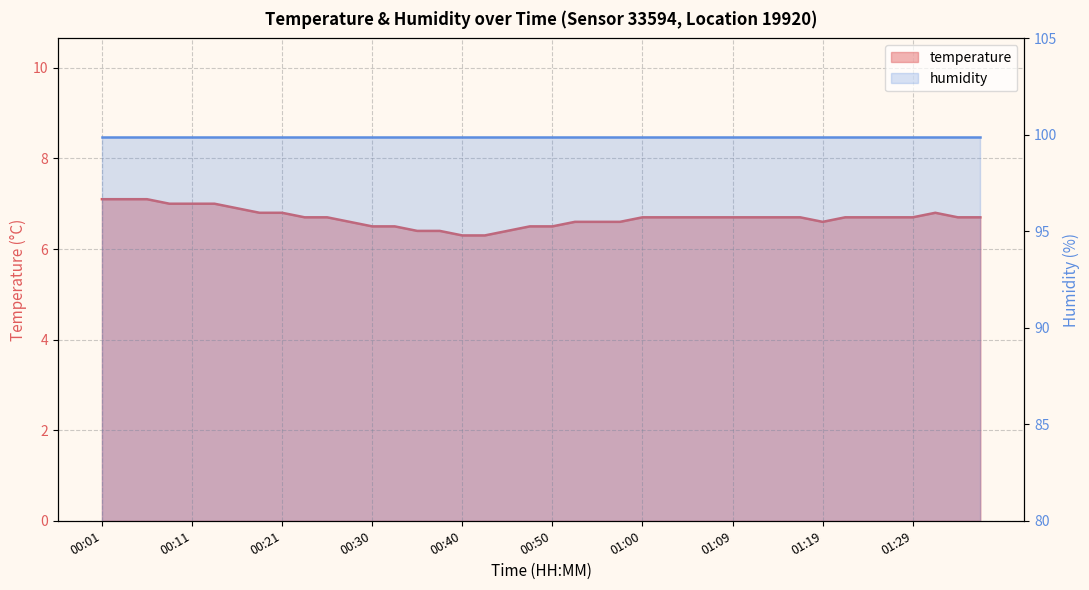

What is the minimum value shown in the chart?

6.3